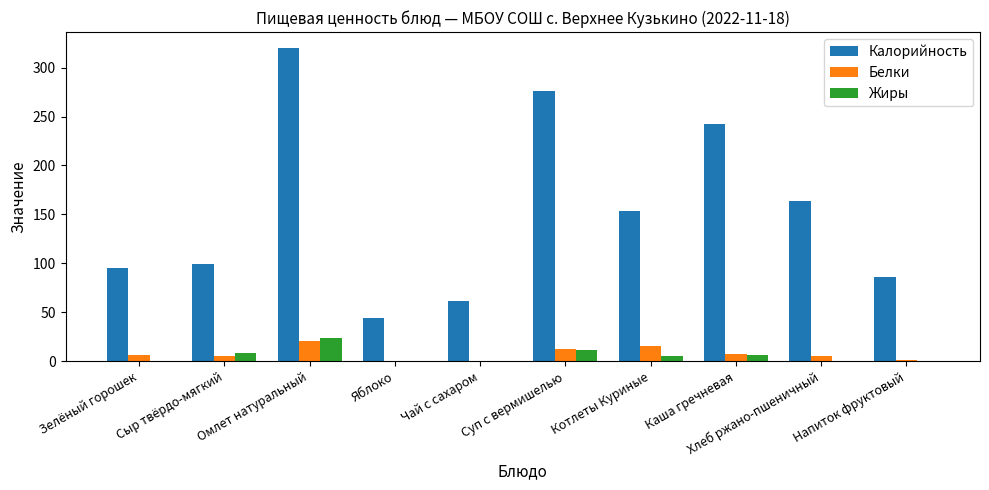

At which category is the sum across all series the highest?

Омлет натуральный